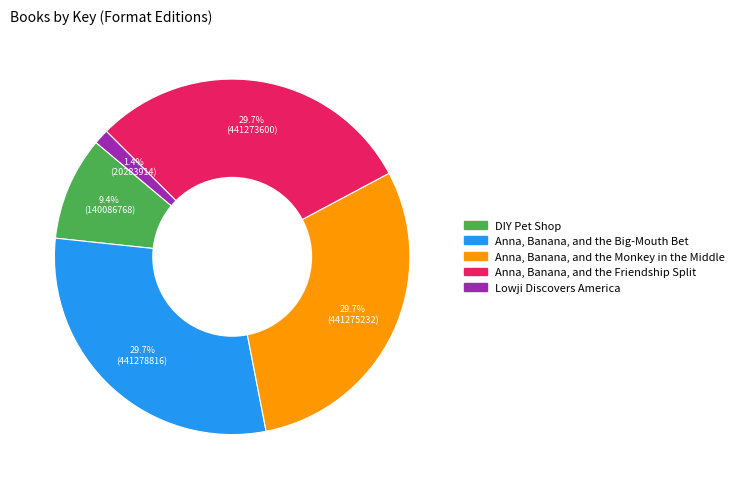

Is there a majority slice in this chart?

No